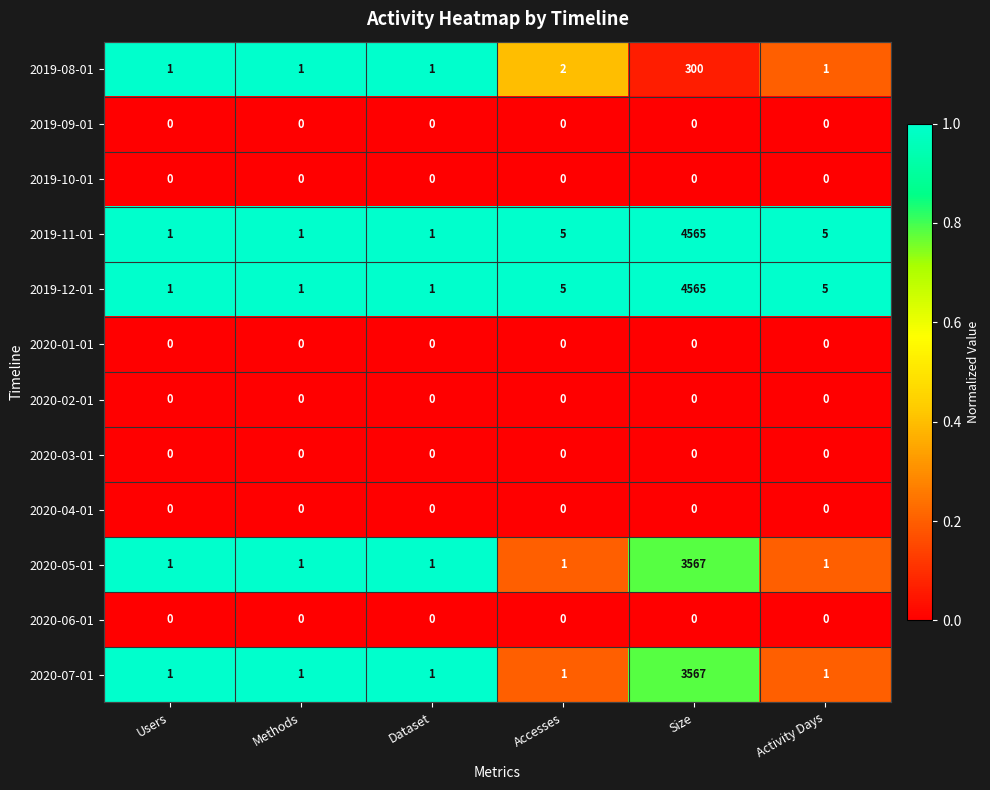

The 2020-05-01 series shows 1 at Activity Days. True or false?

True